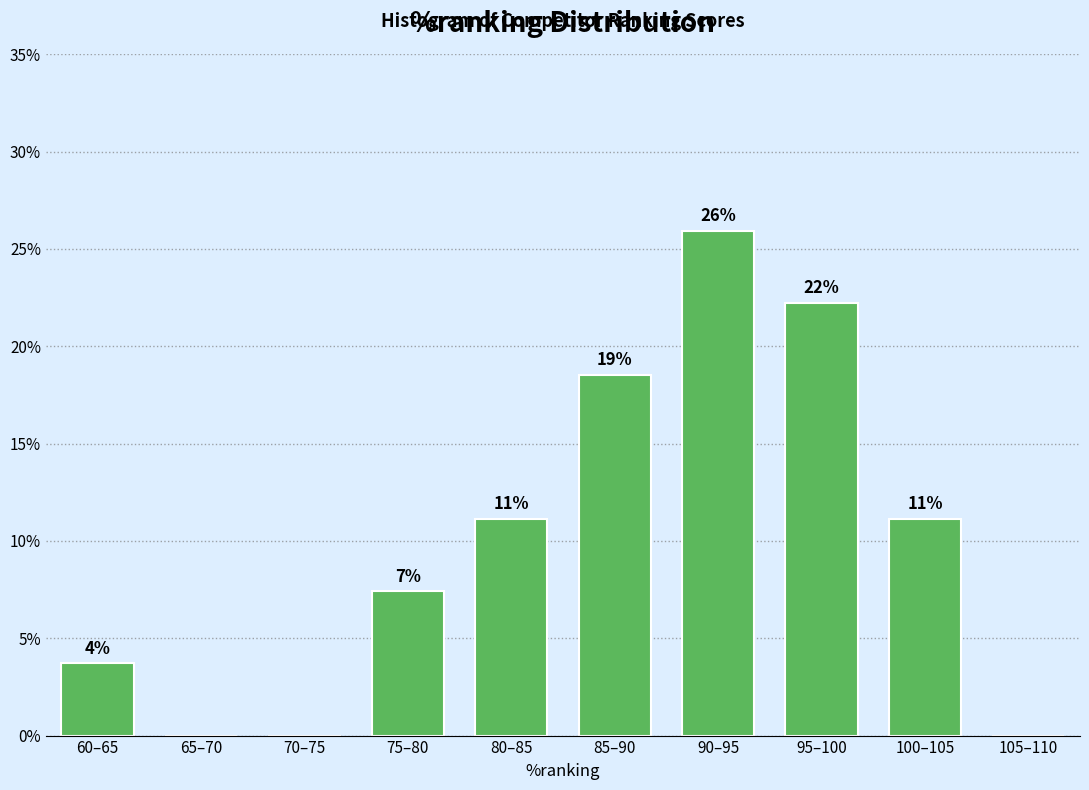

Are the bars horizontal?

No